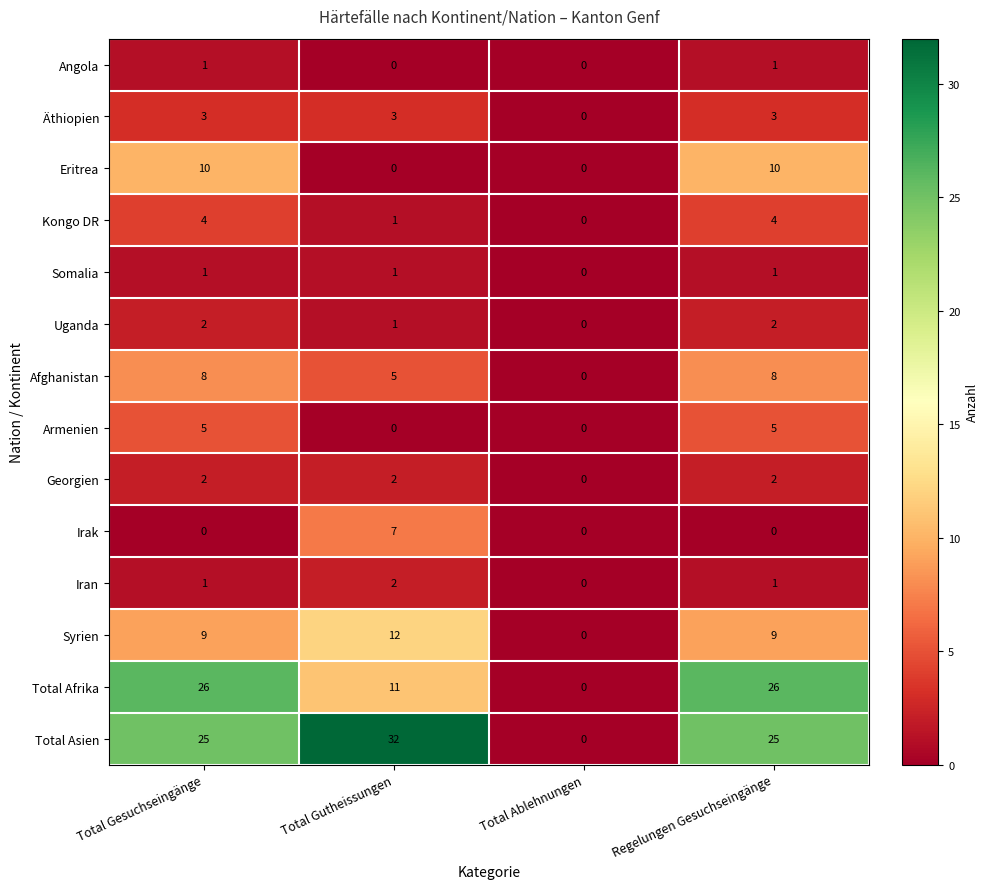

Is the value of Eritrea at Regelungen Gesuchseingänge greater than the value of Äthiopien at Total Gutheissungen?

Yes